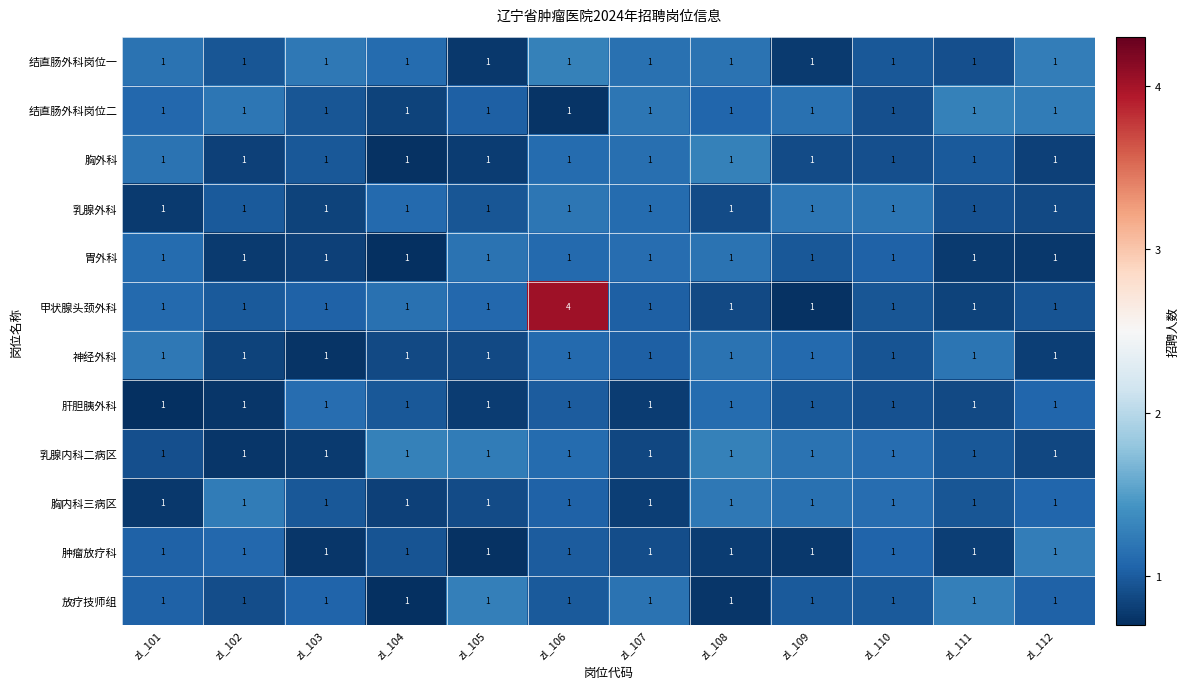

At which category is the sum across all series the highest?

zl_106